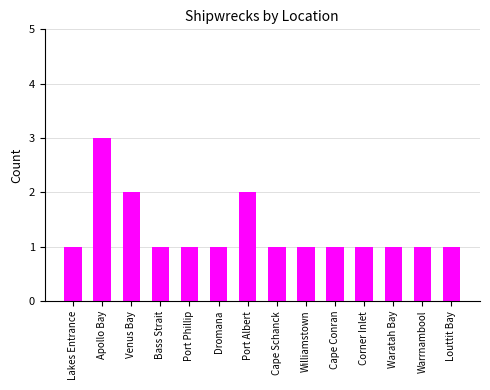

What is the ratio of the value at Bass Strait to the value at Corner Inlet?

1.0